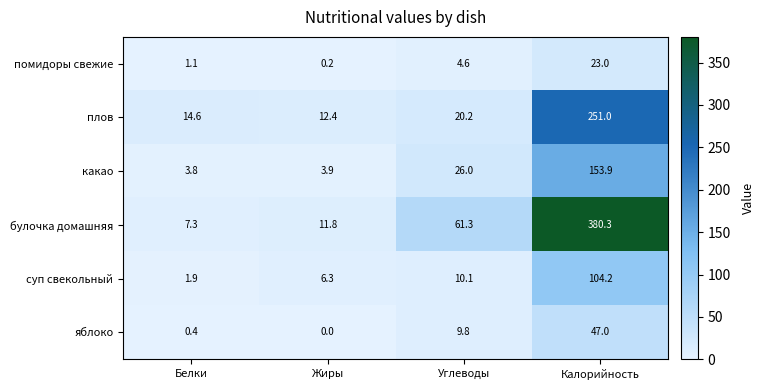

List the series in order of their peak value, highest first.

булочка домашняя, плов, какао, суп свекольный, яблоко, помидоры свежие